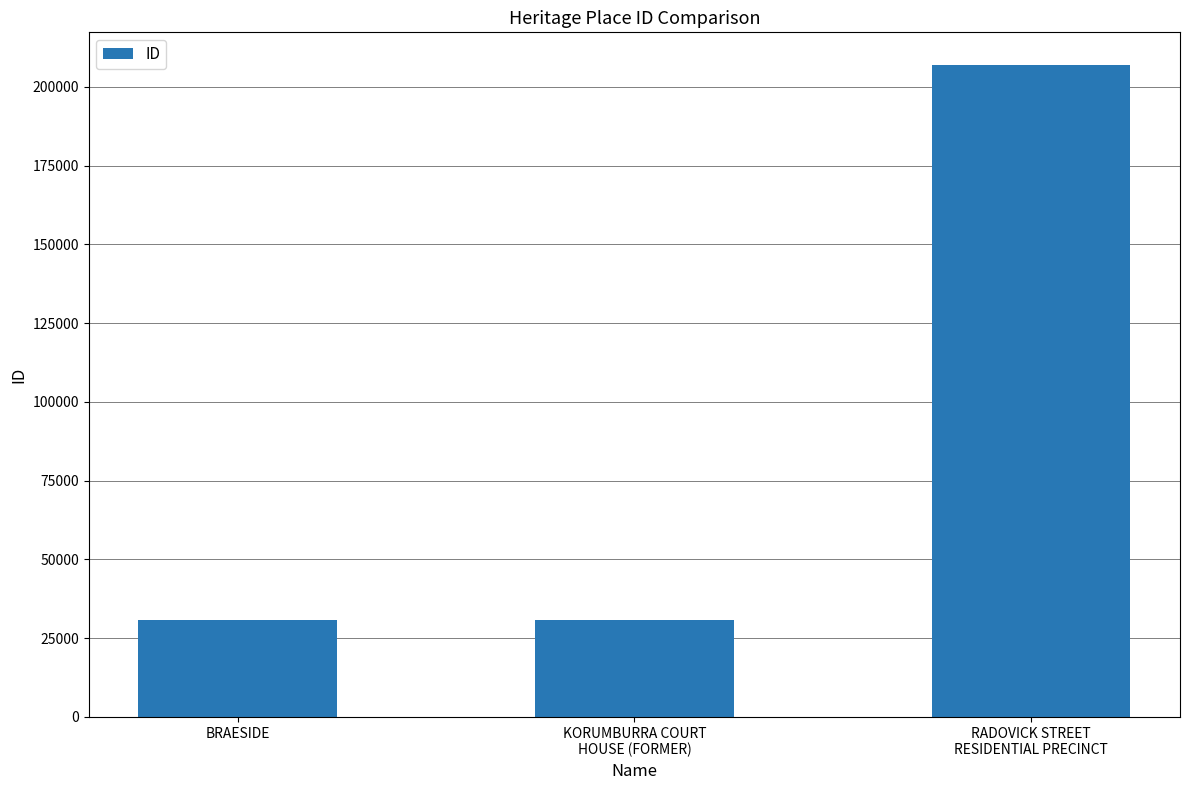

Between KORUMBURRA COURT
HOUSE (FORMER) and RADOVICK STREET
RESIDENTIAL PRECINCT, which is larger?

RADOVICK STREET
RESIDENTIAL PRECINCT